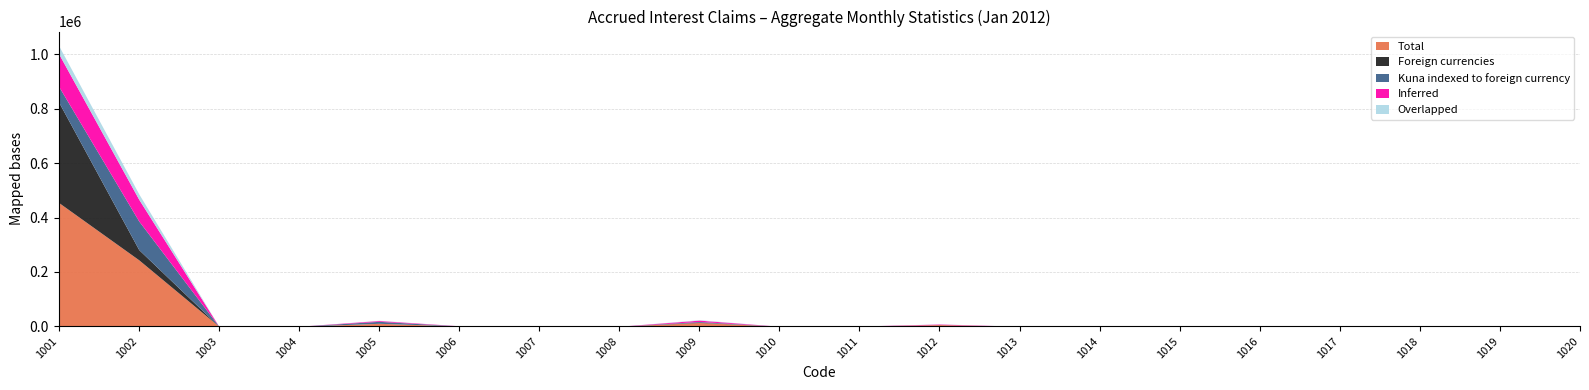

At which category is the sum across all series the highest?

1001